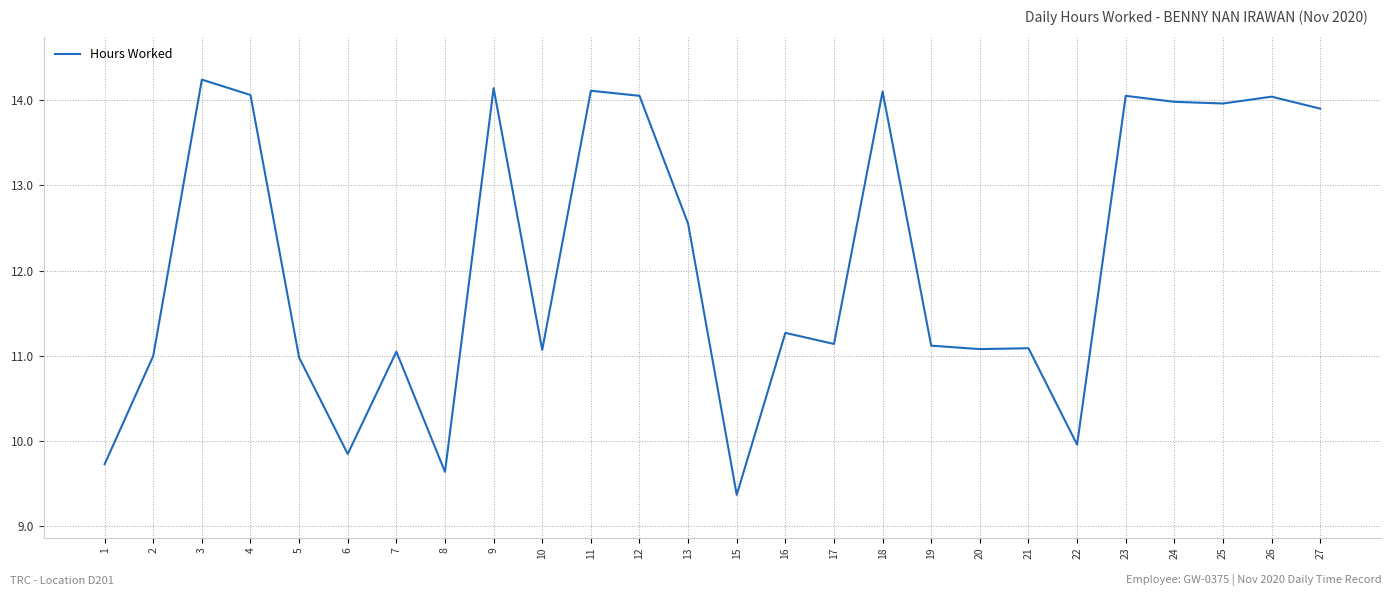

Between 15 and 3, which is larger?

3